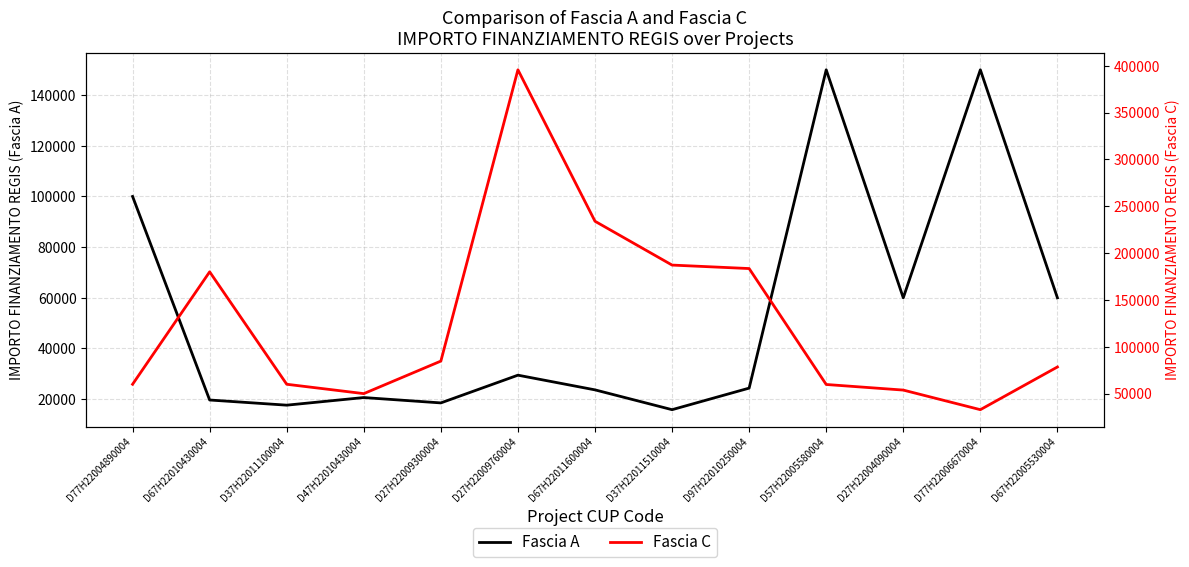

Which has a higher value, D27H22009300004 or D77H22006670004?

D77H22006670004